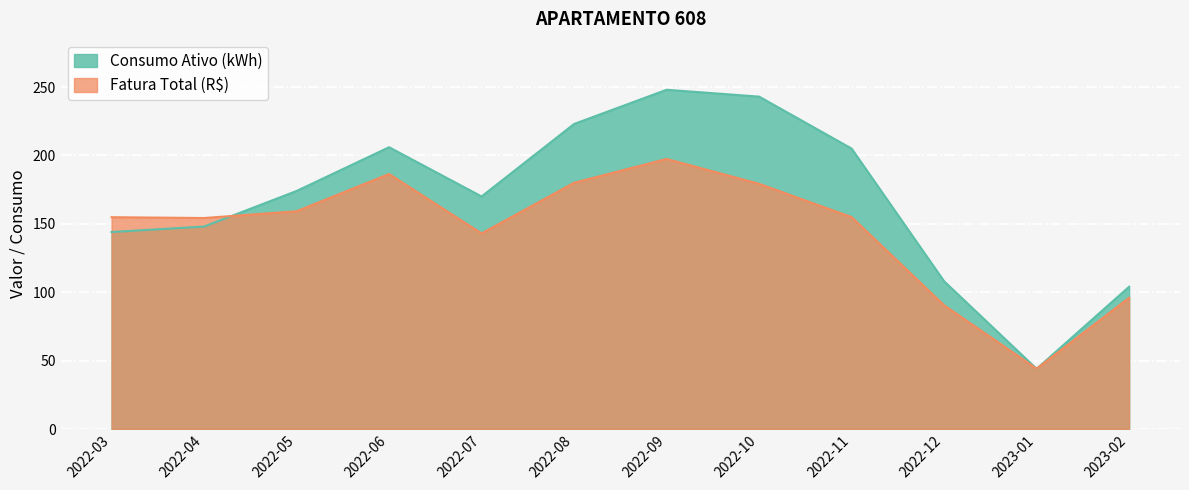

What is the average value of the Consumo Ativo (kWh) series?

168.1